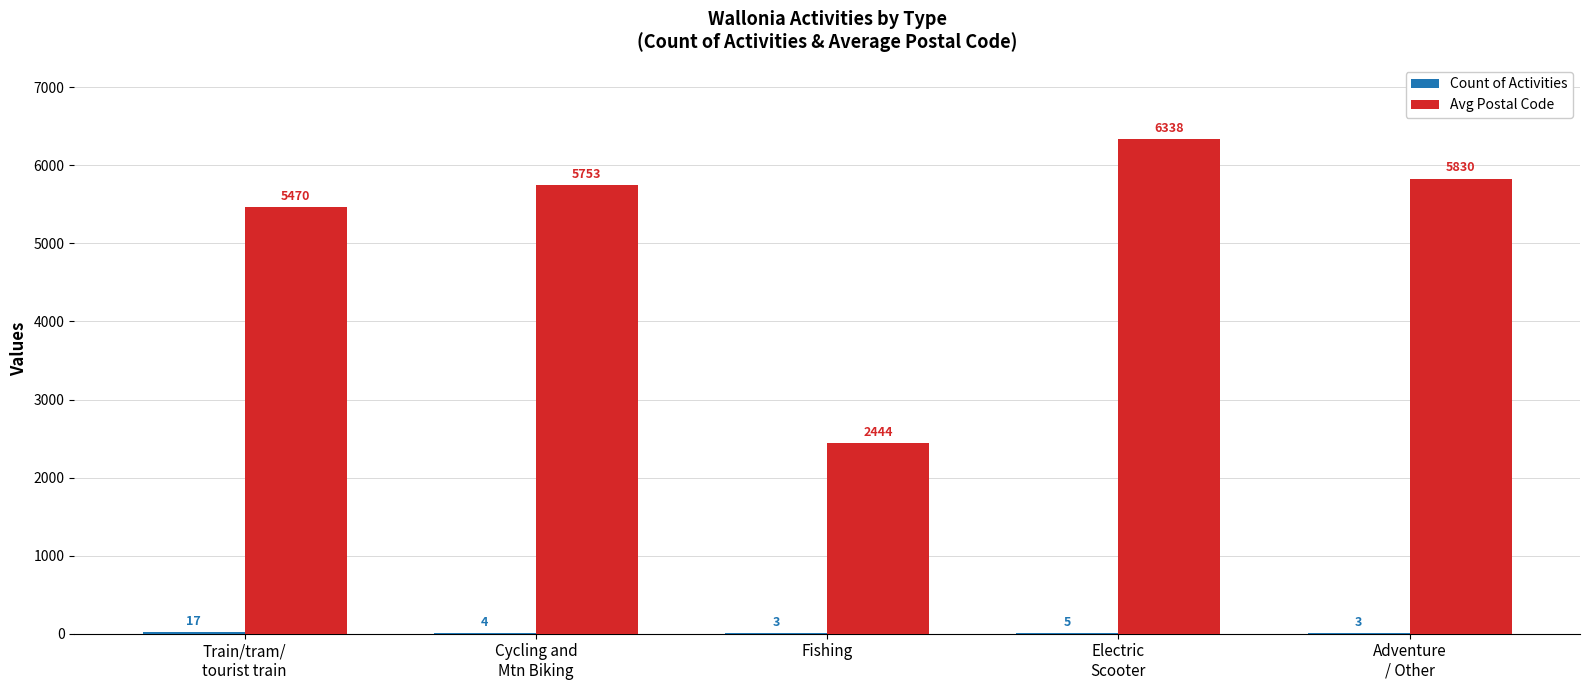

What is the greatest value displayed?

6338